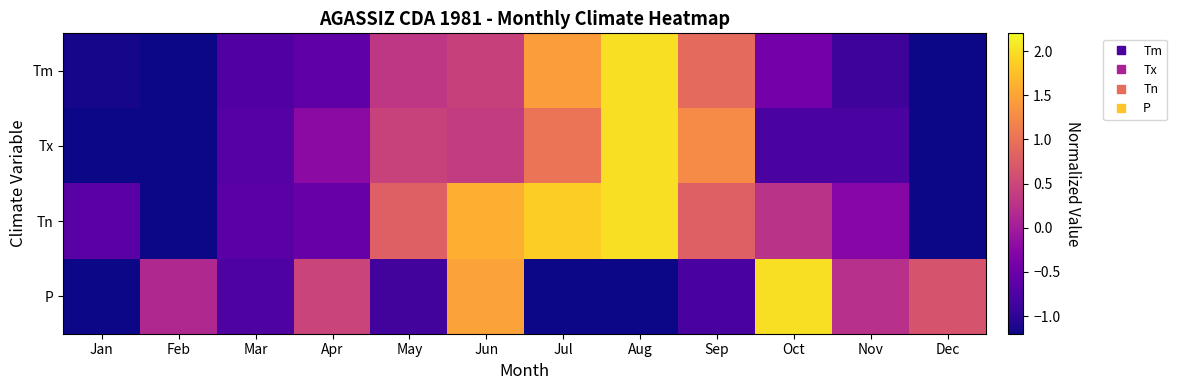

Which series has the largest total across all categories?

Tn